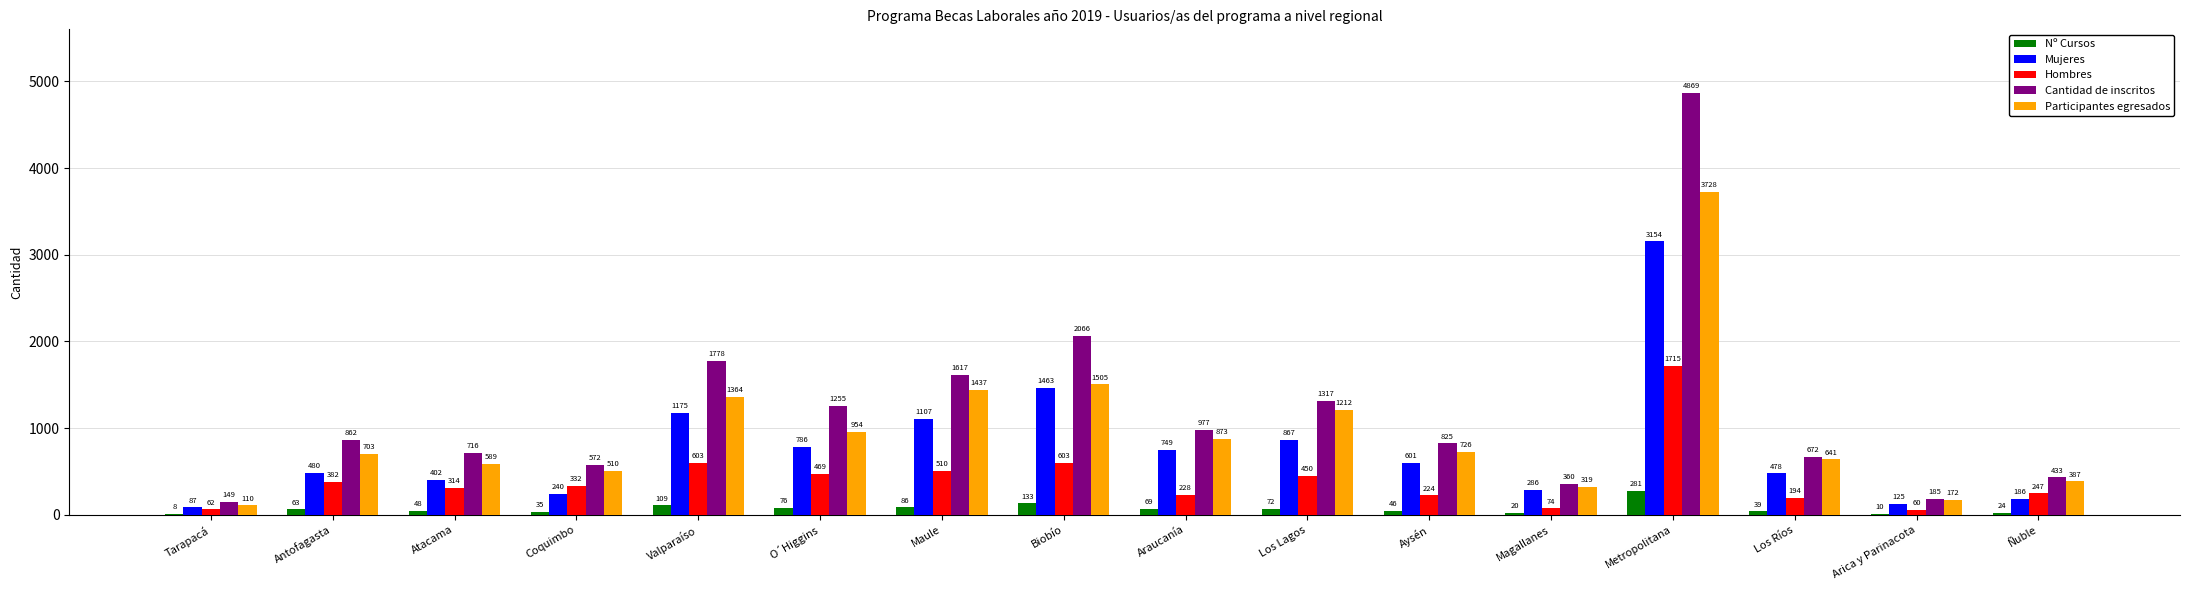

Is it true that Participantes egresados equals 2638 at Biobío?

False